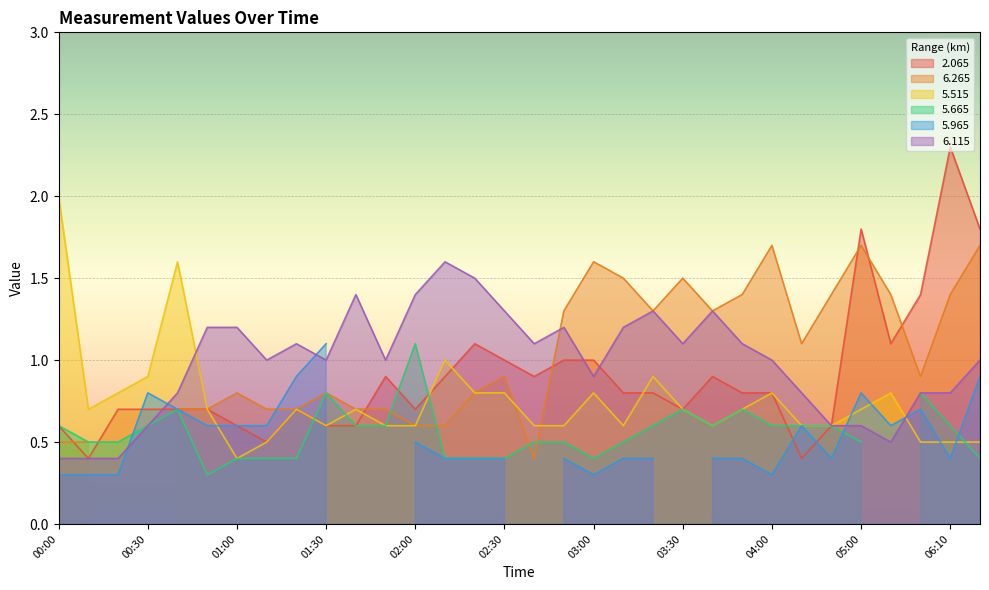

Is it true that   5.515 equals 0.4 at 00:40?

False